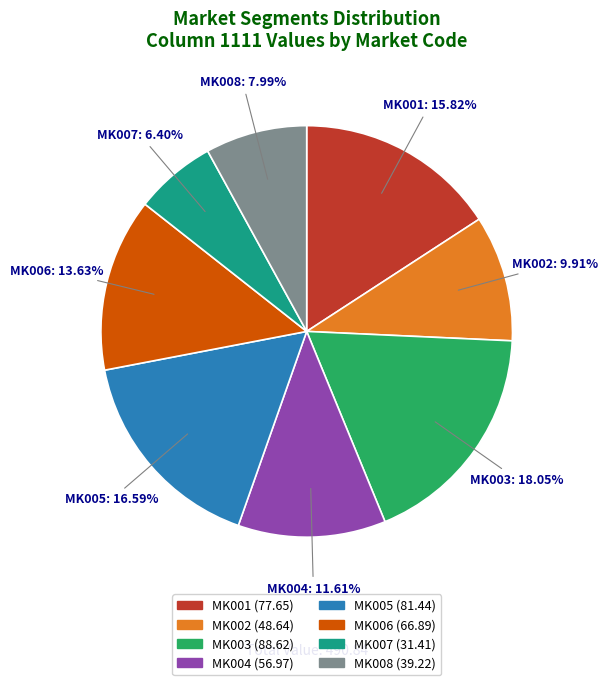

Which category has the smallest portion of the pie?

MK007